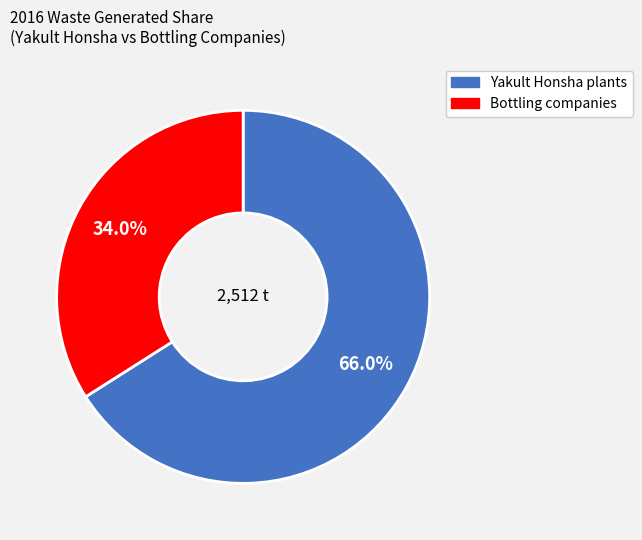

Combined, what portion of the pie is Bottling companies and Yakult Honsha plants?

100.0%